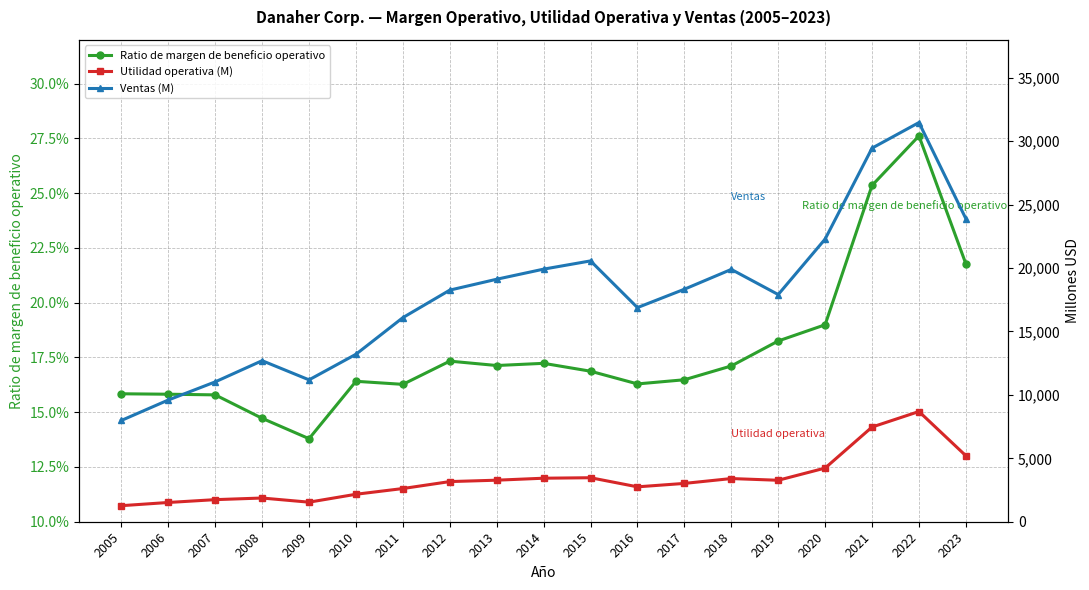

Read the Utilidad operativa (M) value at 2014.

3431.0